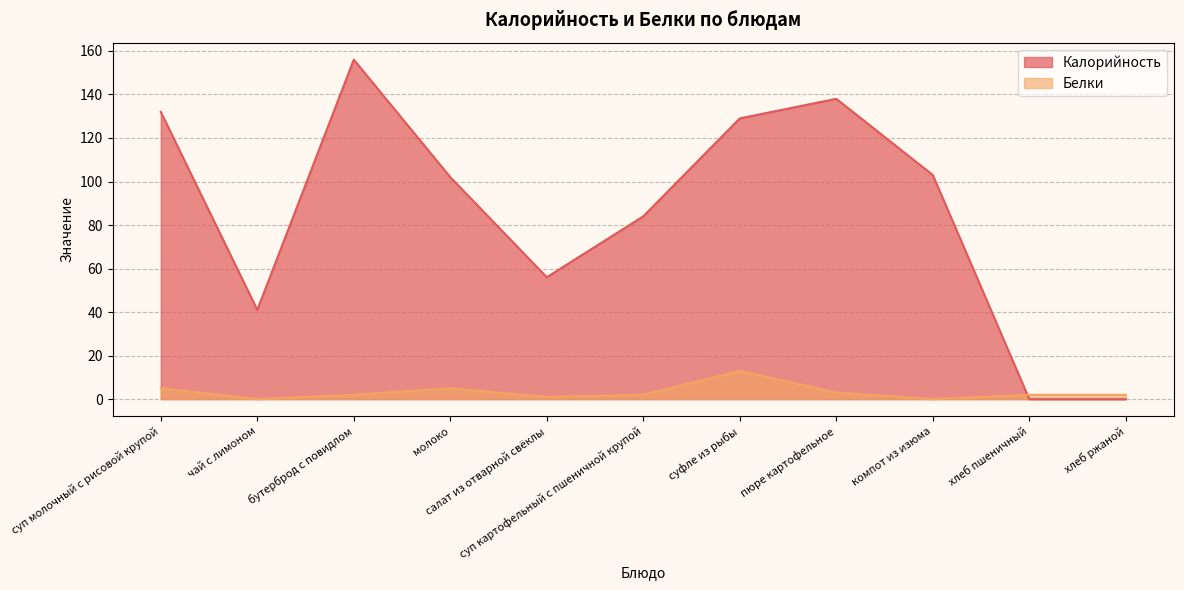

What is the difference between the second highest and second lowest values in the Белки series?

5